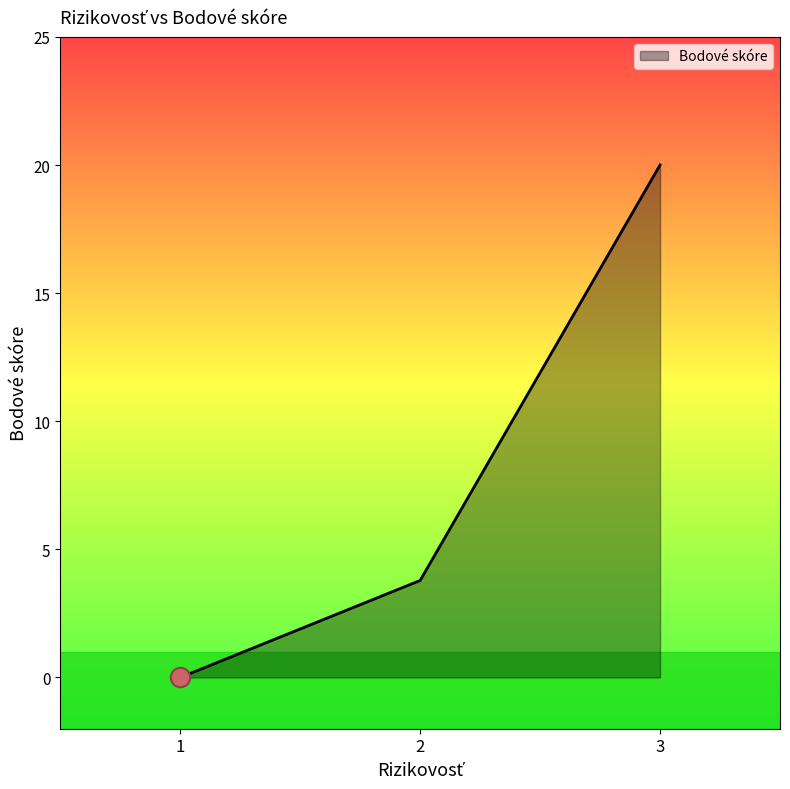

Does the chart have visible grid lines?

No